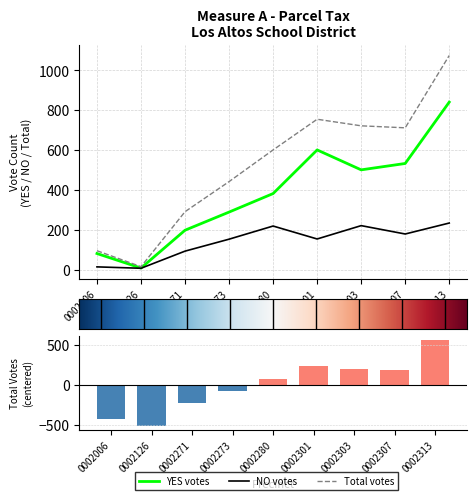

At which category is the sum across all series the highest?

0002313